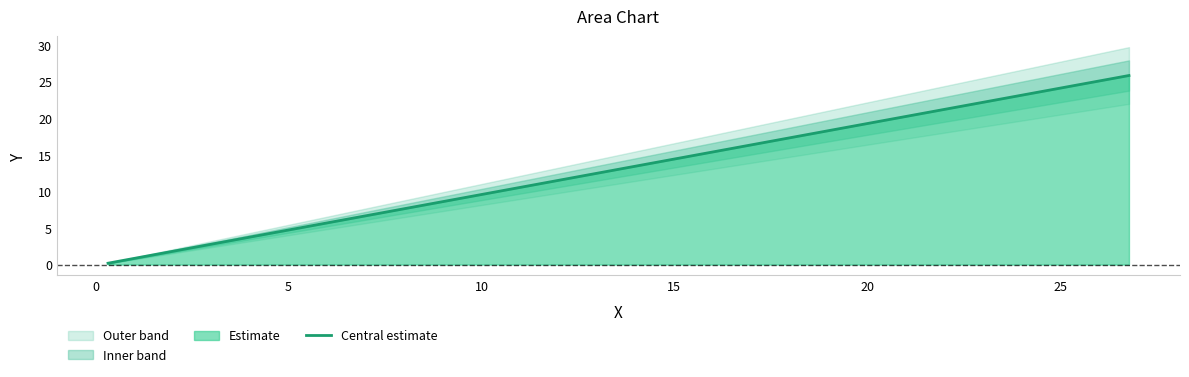

What is the difference between the maximum and minimum values?

25.7